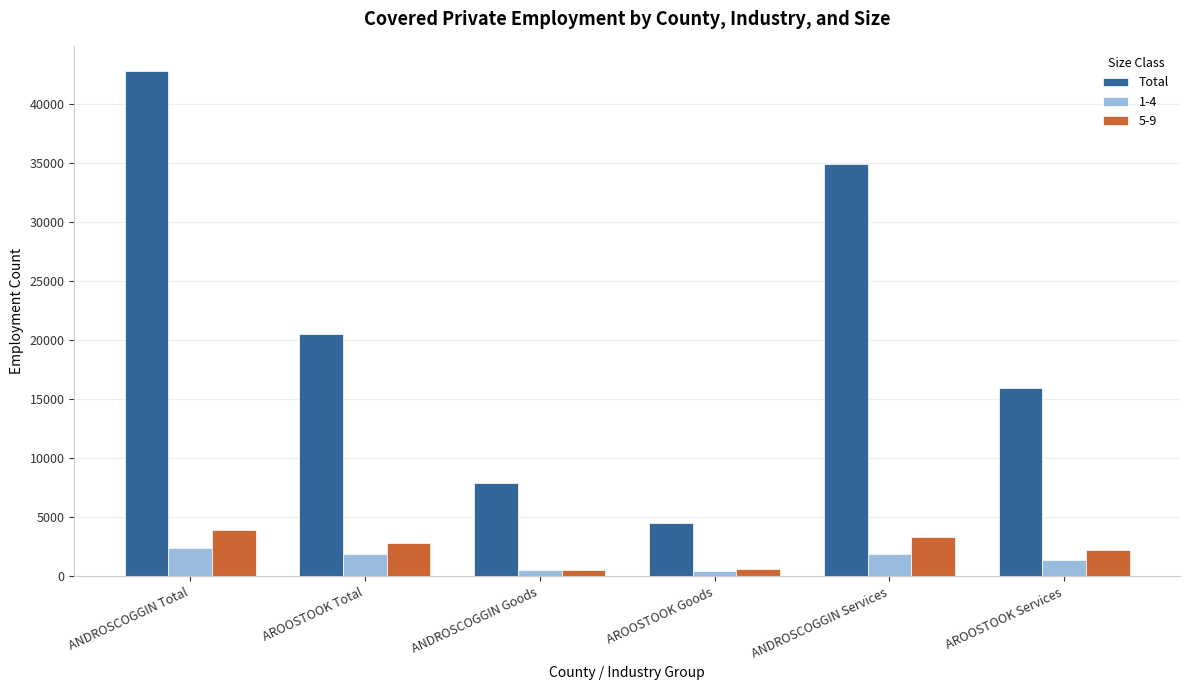

Does the chart contain any negative values?

No